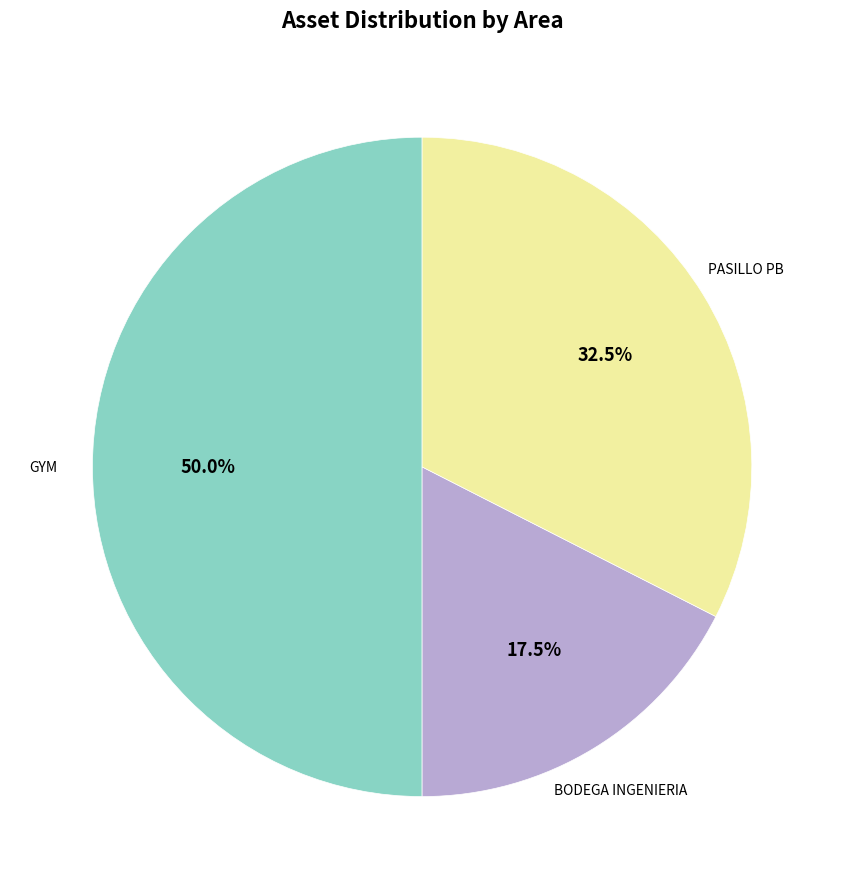

Combined, what portion of the pie is PASILLO PB and GYM?

82.5%